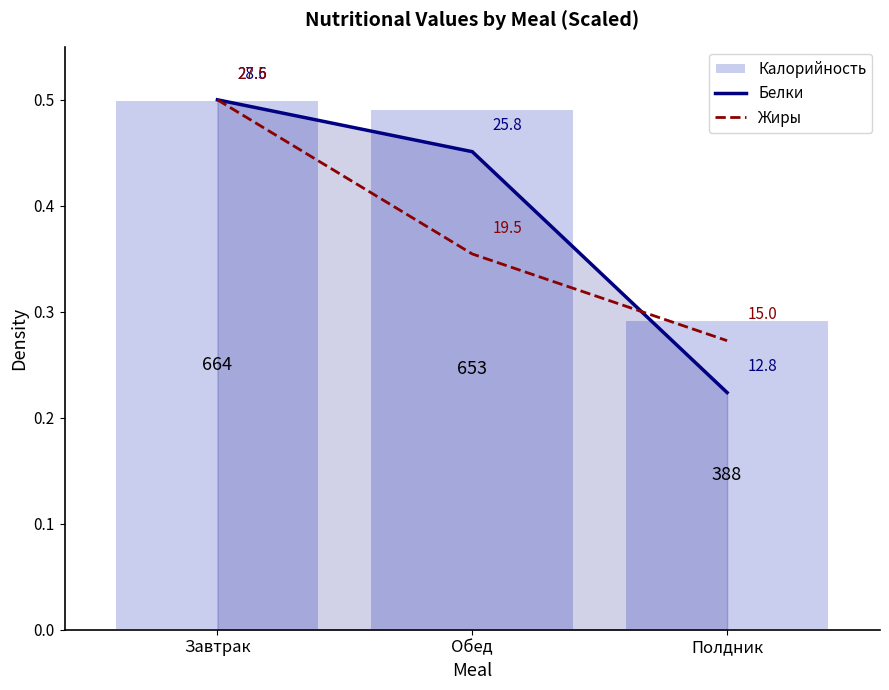

Rank the categories by Жиры value from lowest to highest.

Полдник, Обед, Завтрак